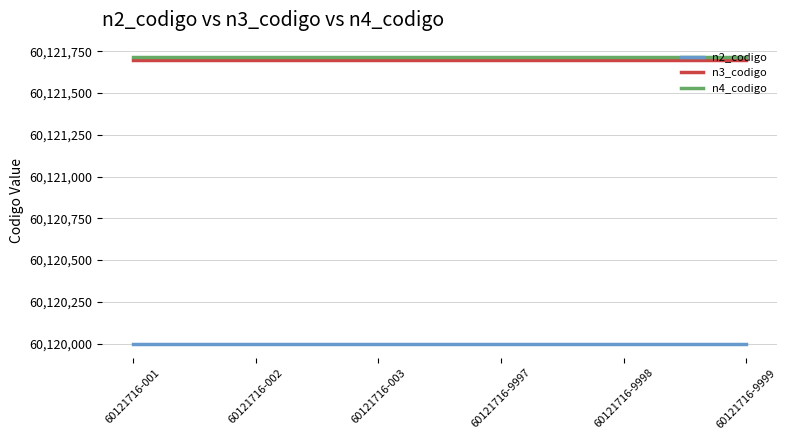

What is the sum of all n4_codigo values?

360730296